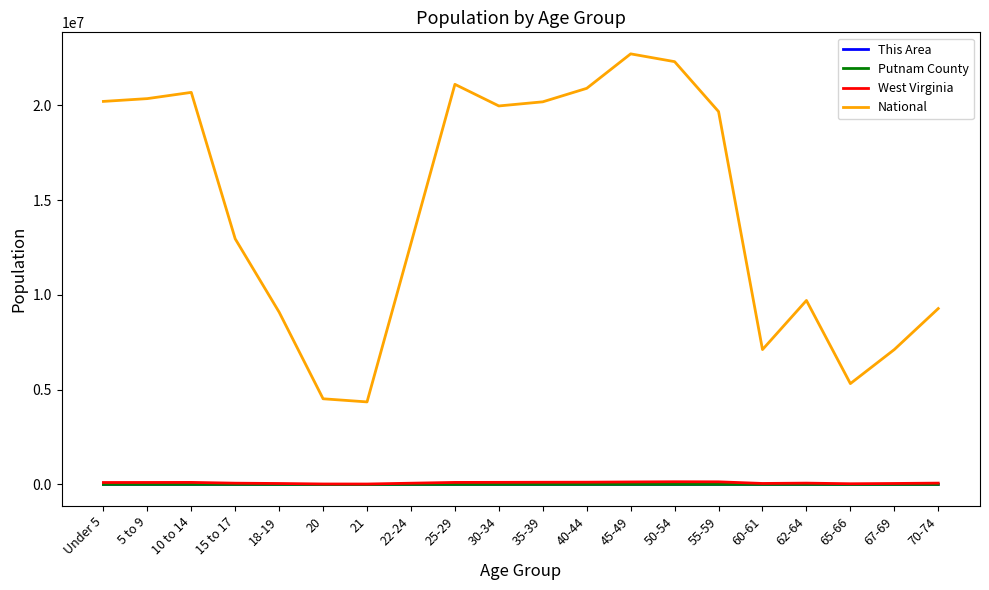

True or false: National has a value of 31633594 at 35-39.

False